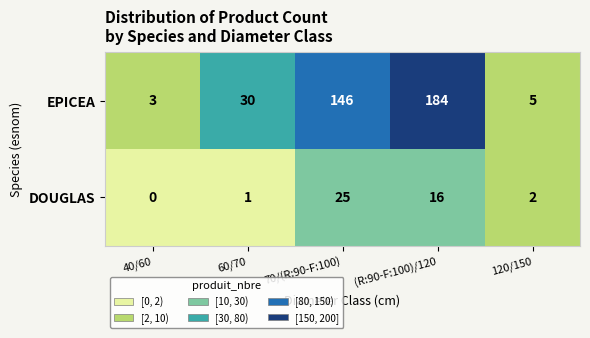

What is the total value across all series at 70/(R:90-F:100)?

171